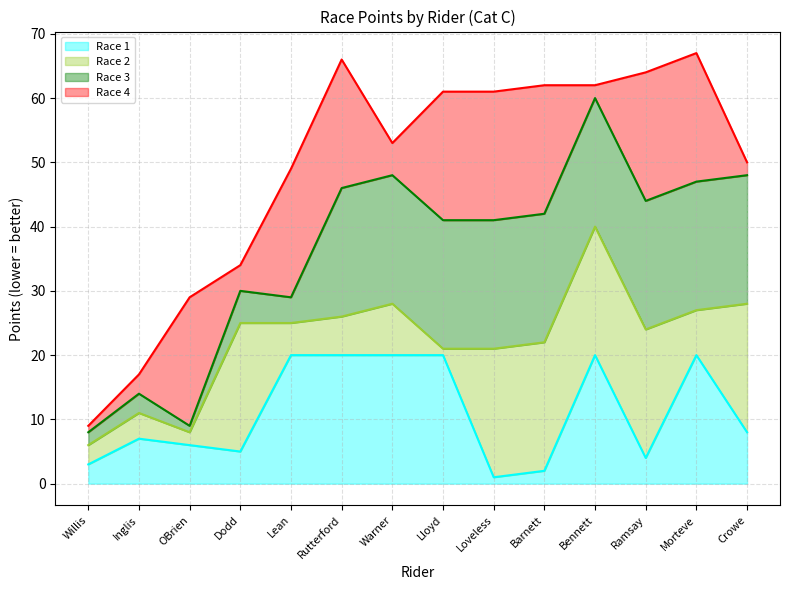

What position from the left is Crowe?

14